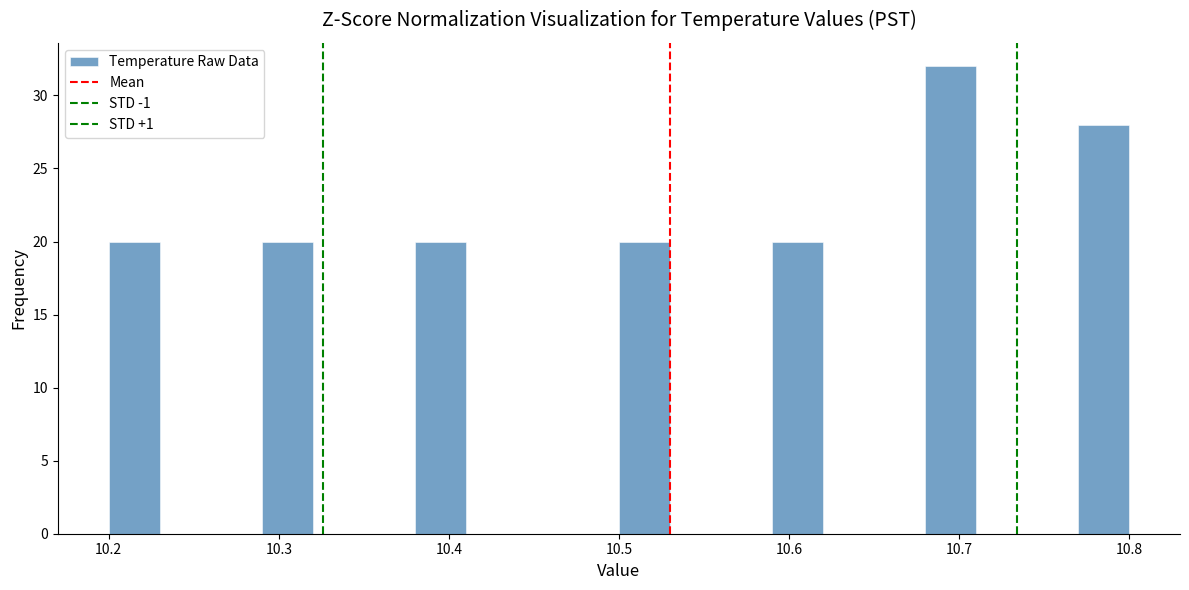

Around what value on the x-axis is the tallest bar? Give the approximate position of its centre, as read against the axis.

10.70